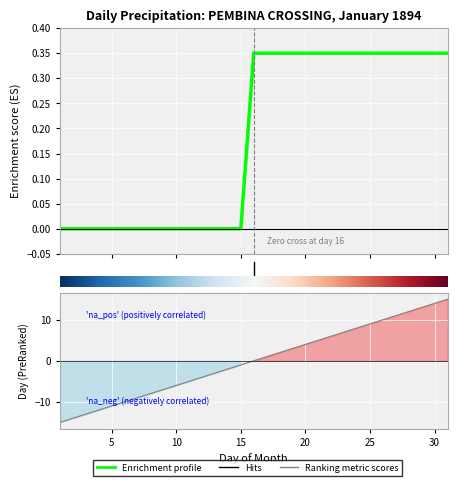

What is the difference between the values at 30 and 08?

22